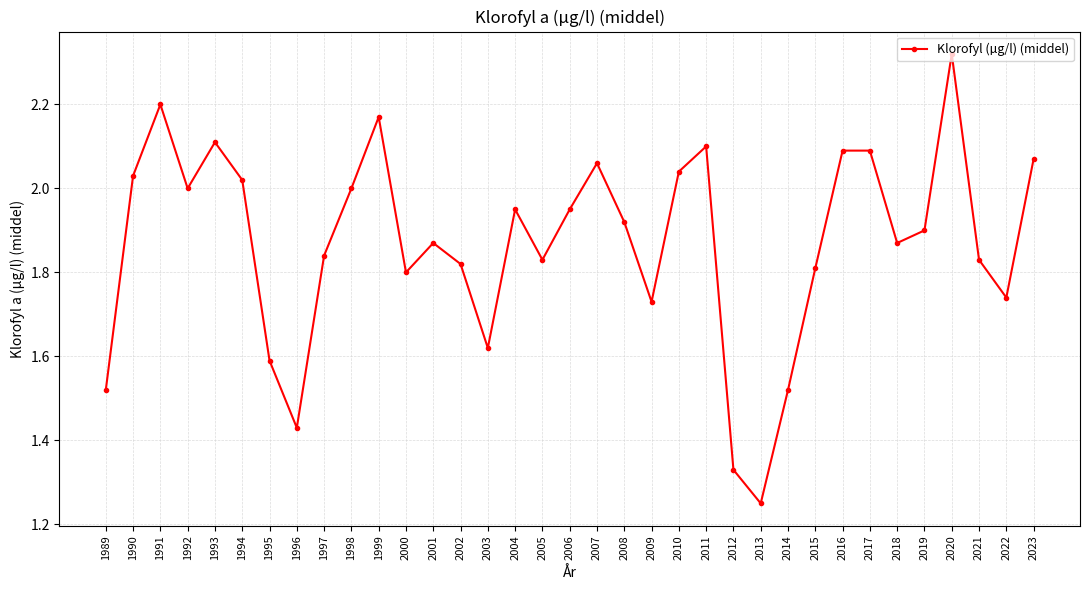

Is it true that the value at 2007 is 1.2?

False